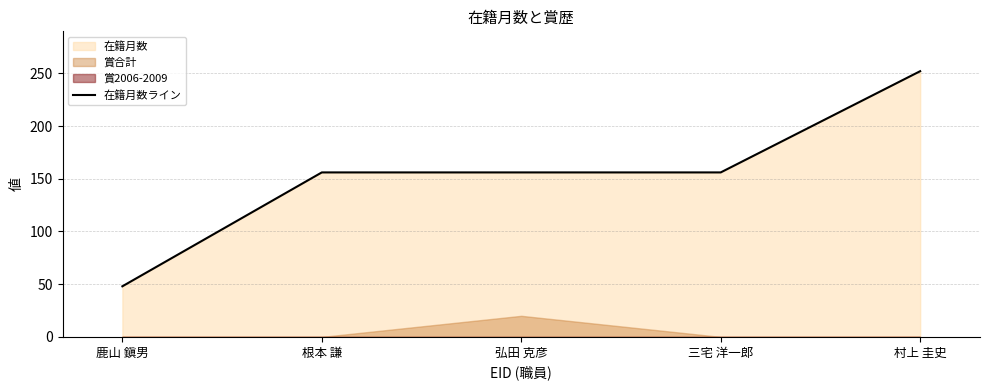

What is the difference between the values at 村上 圭史 and 根本 謙?

96